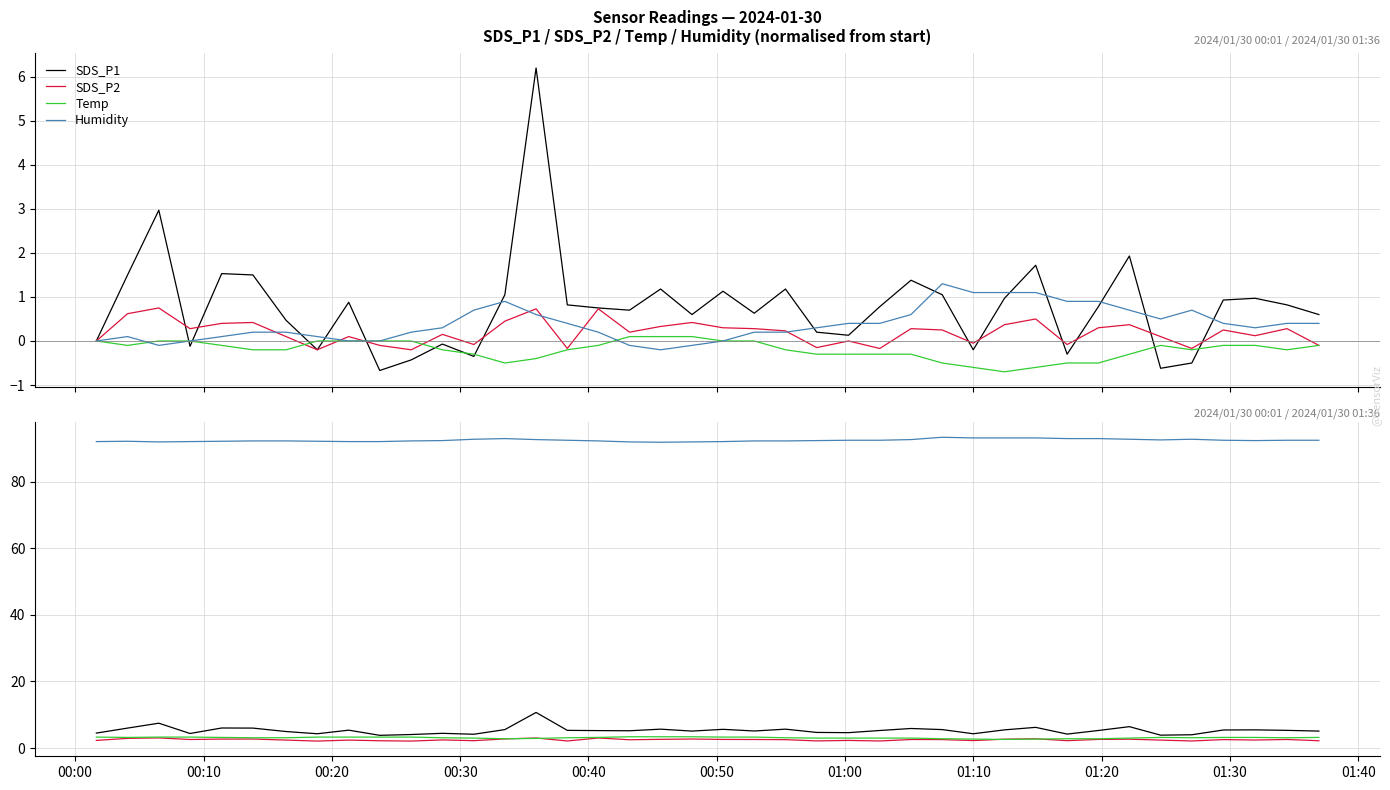

What is the difference between the maximum and minimum values in the Temp series?

0.8